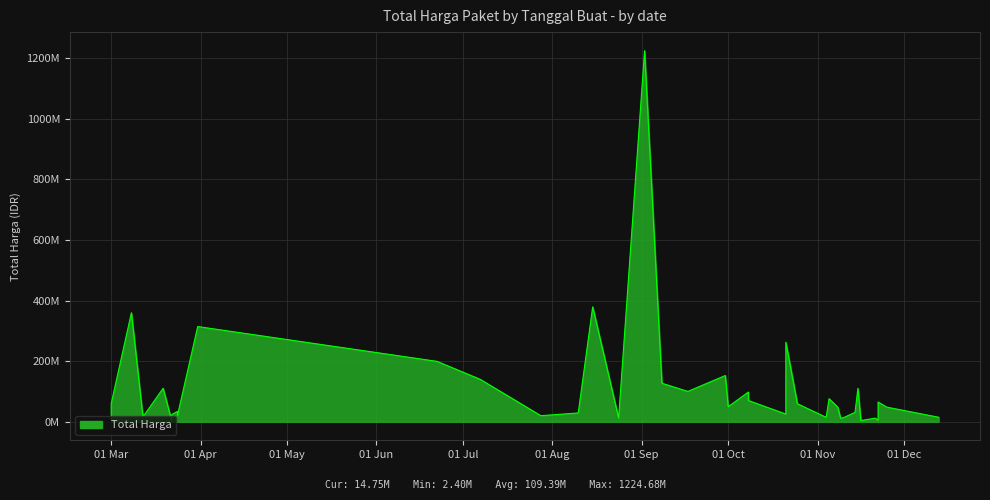

What is the greatest value displayed?

1224682000